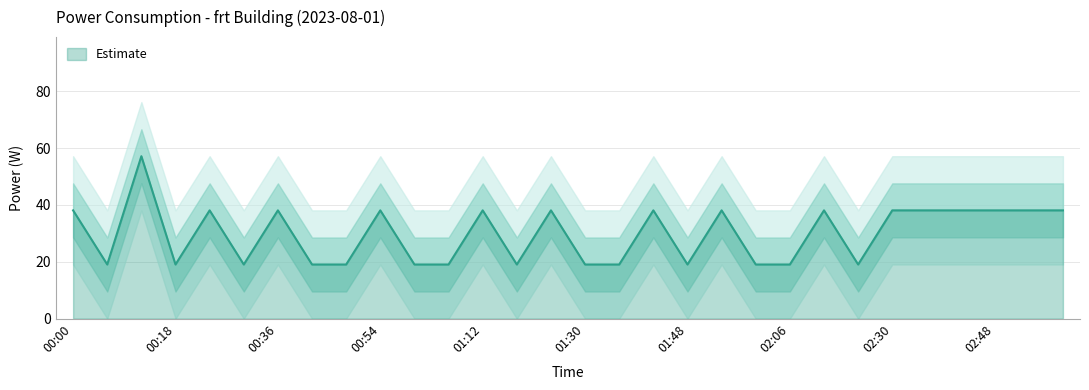

What is the sum of all power values?

895.7